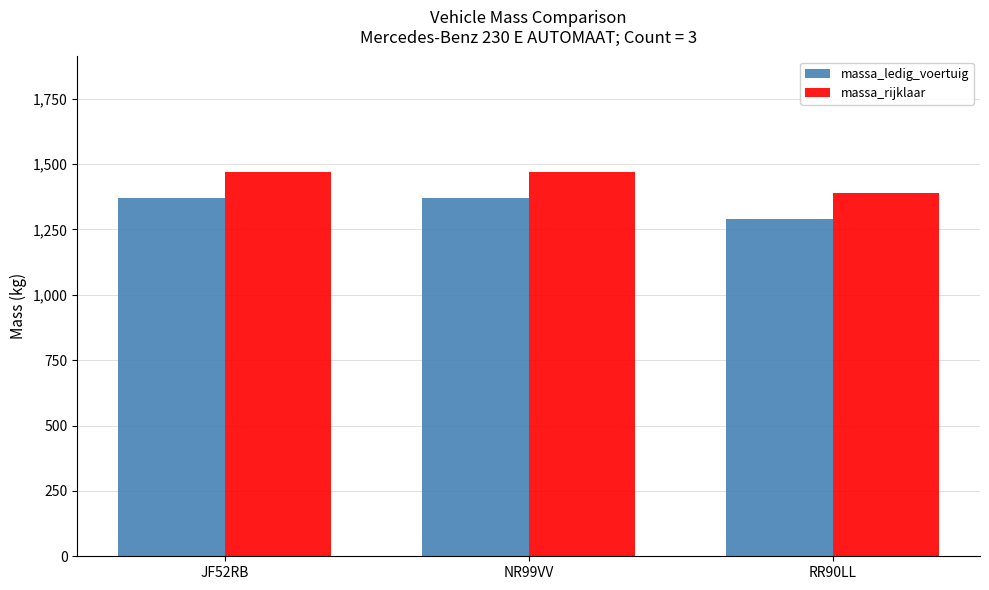

What is the sum of the massa_rijklaar values at JF52RB and NR99VV?

2940